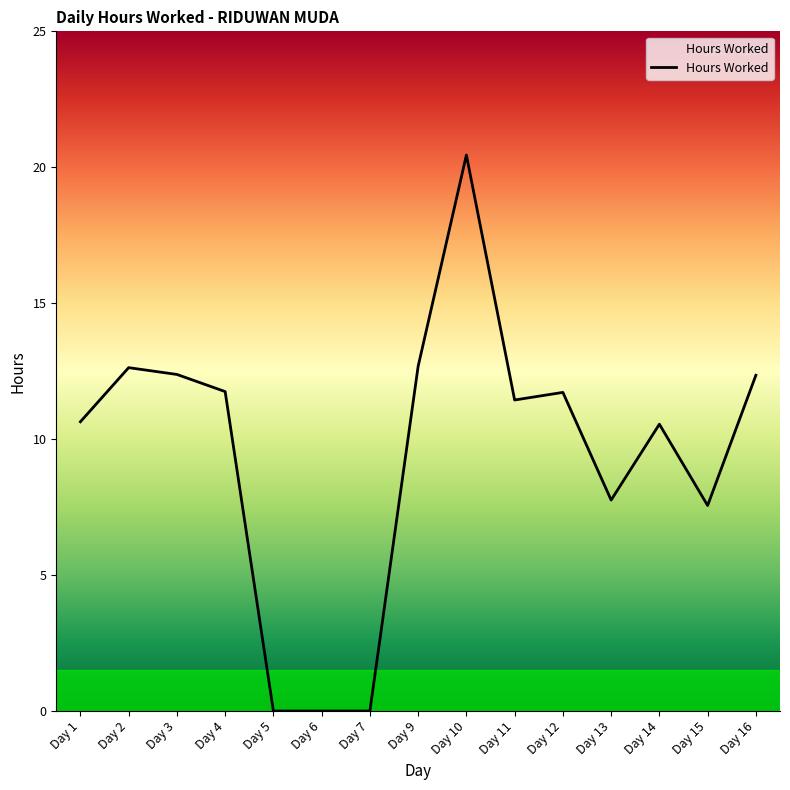

What is the difference between the values at Day 1 and Day 3?

1.7